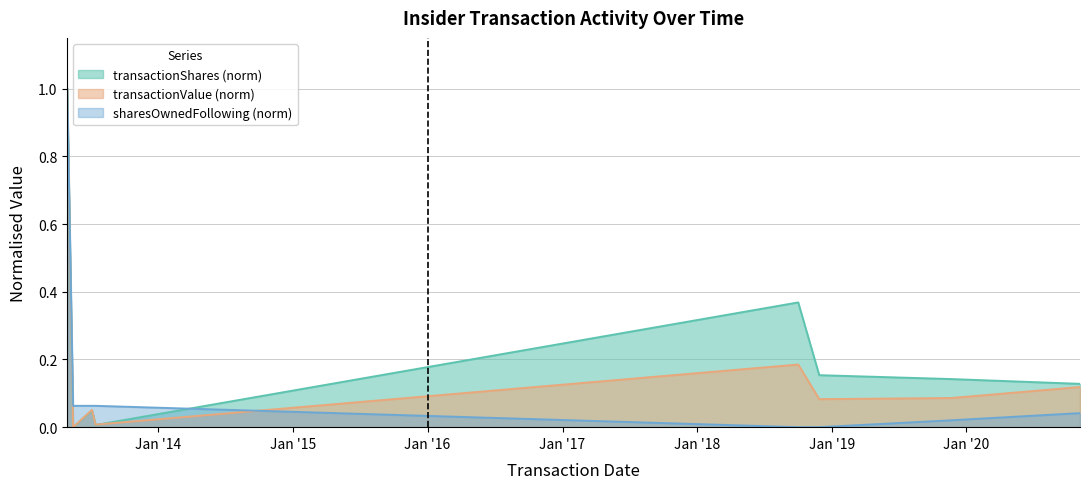

Rank the categories by transactionShares value from lowest to highest.

2013-05-15, 2013-07-15, 2013-07-05, 2020-11-04, 2019-11-22, 2018-11-28, 2018-10-02, 2013-04-29